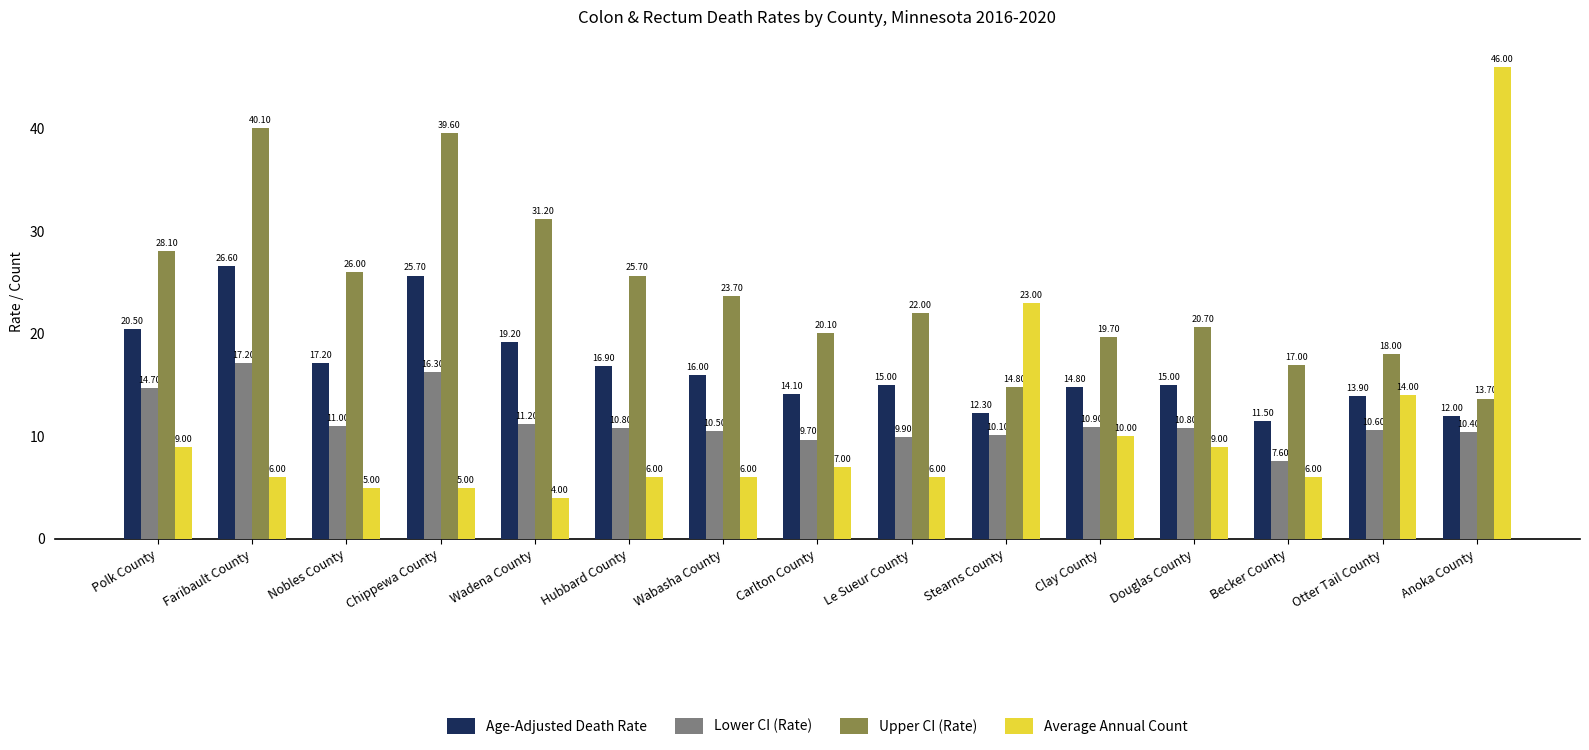

What is the total value across all series at Becker County?

42.1